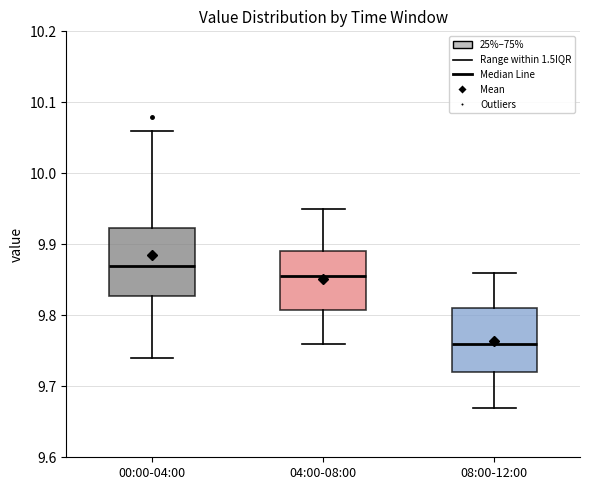

Where is the upper edge of the box for 08:00-12:00 on the y-axis? The values are not printed on the chart, so give them approximately, as read against the axis.

9.81